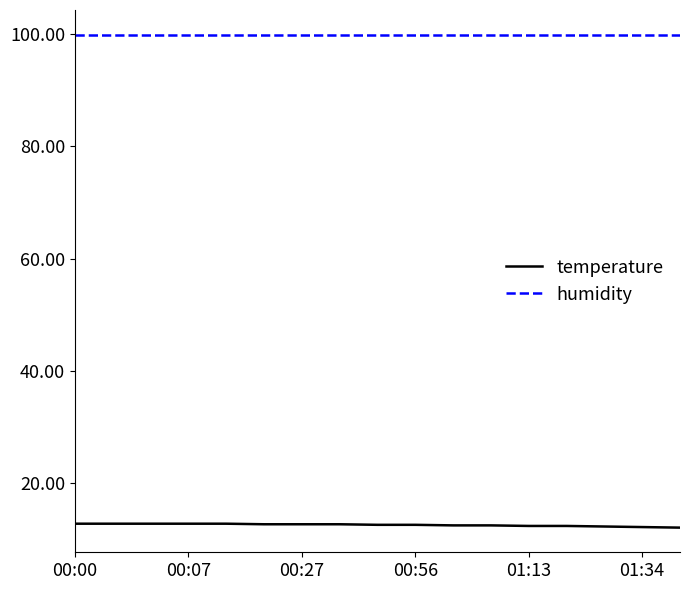

What is the minimum value shown in the chart?

12.1